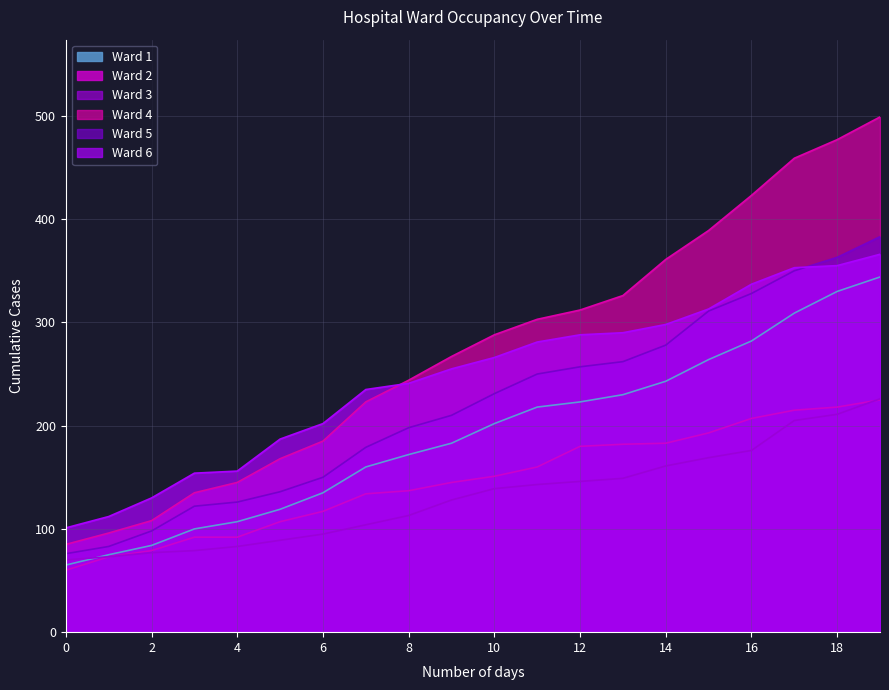

How many lines are shown in the chart?

6